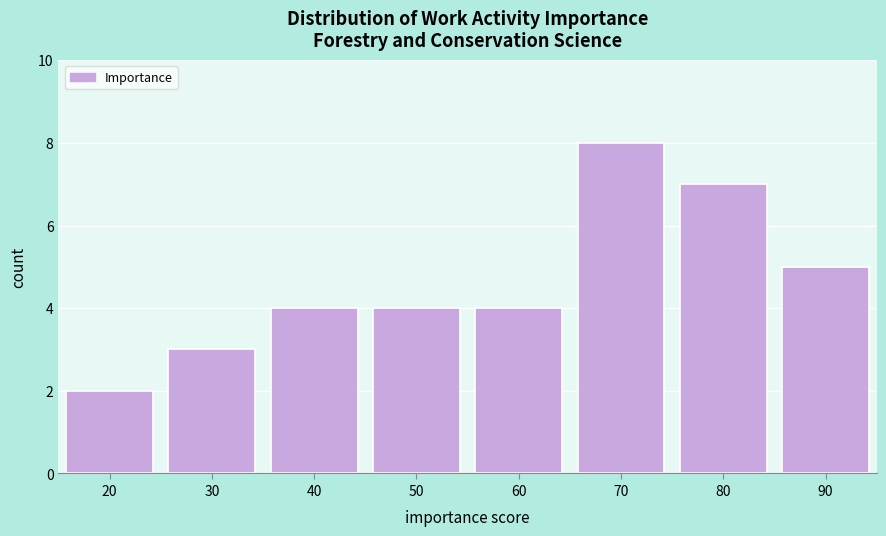

Reading left to right, extract all data points from this chart.

20=2	30=3	40=4	50=4	60=4	70=8	80=7	90=5